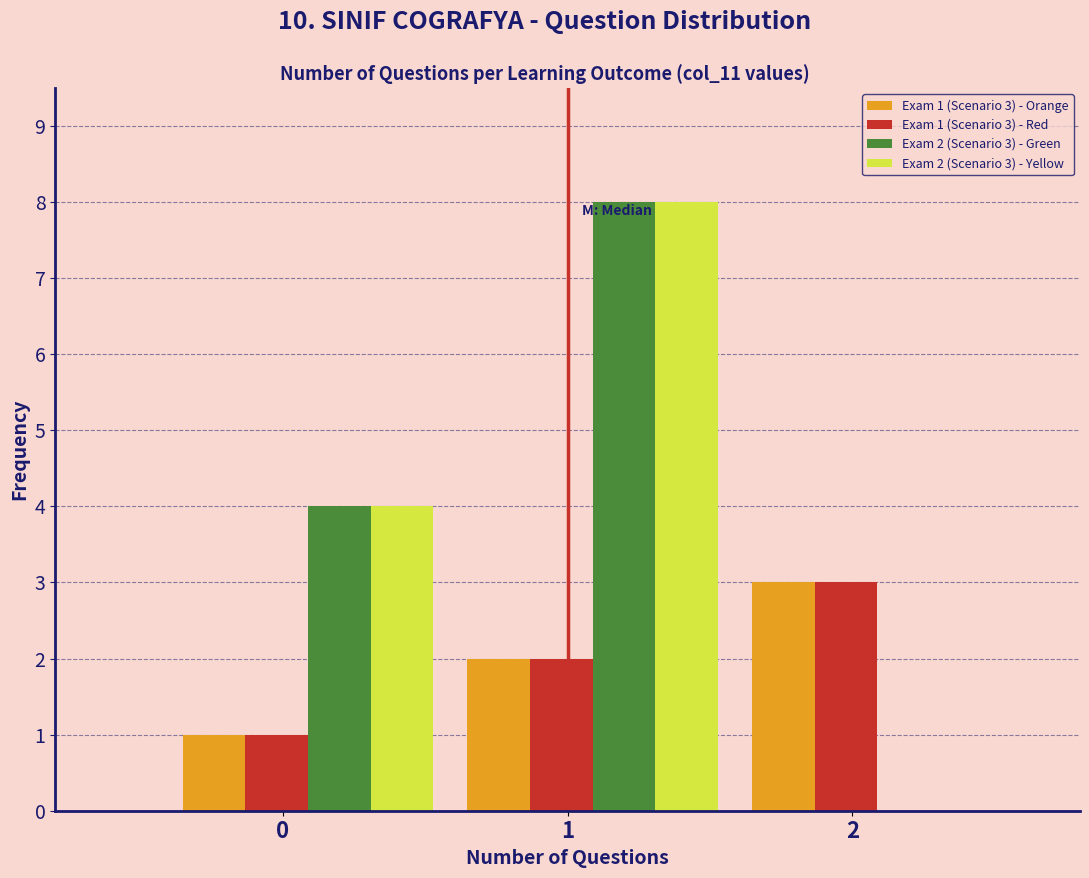

Is the value of Exam 2 (Scenario 3) - Yellow at 2 greater than the value of Exam 2 (Scenario 3) - Green at 1?

No